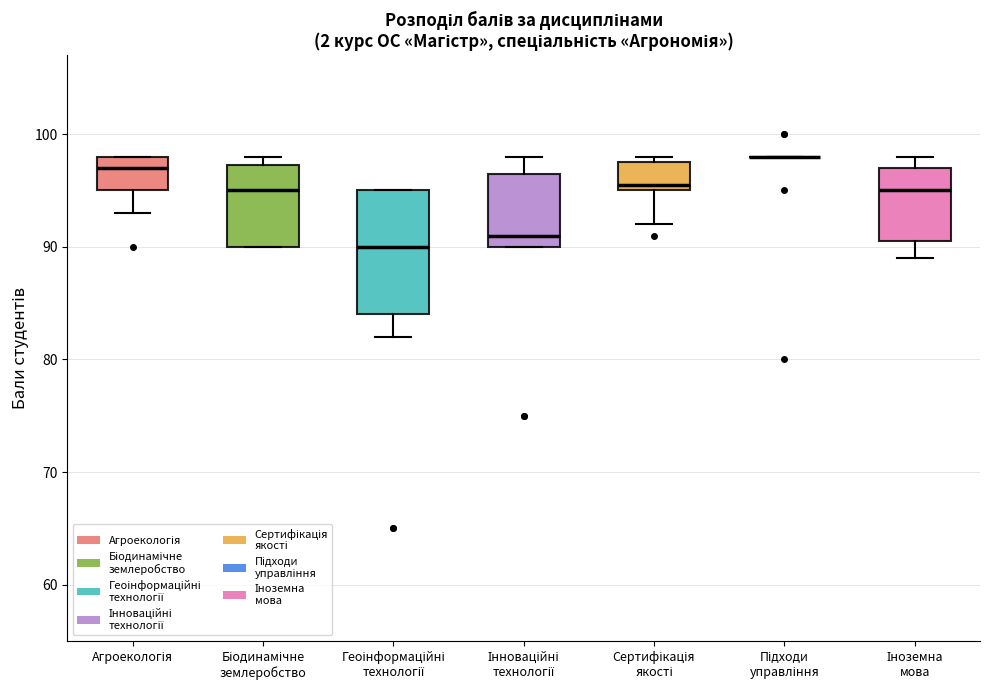

Reading left to right, read every box against the y-axis: the position of its median line, the range the box covers, and the ends of its whiskers. The values are not printed on the chart, so give them approximately, as read against the axis.

Агроекологія: median 97, box 95 to 98, whiskers 93 to 98
Біодинамічне землеробство: median 95, box 90 to 97, whiskers 90 to 98
Геоінформаційні технології: median 90, box 84 to 95, whiskers 82 to 95
Інноваційні технології: median 91, box 90 to 97, whiskers 90 to 98
Сертифікація якості: median 96, box 95 to 98, whiskers 92 to 98 (just above the box's upper edge)
Підходи управління: box collapsed to a line at 98, whiskers 98 to 98
Іноземна мова: median 95, box 91 to 97, whiskers 89 to 98